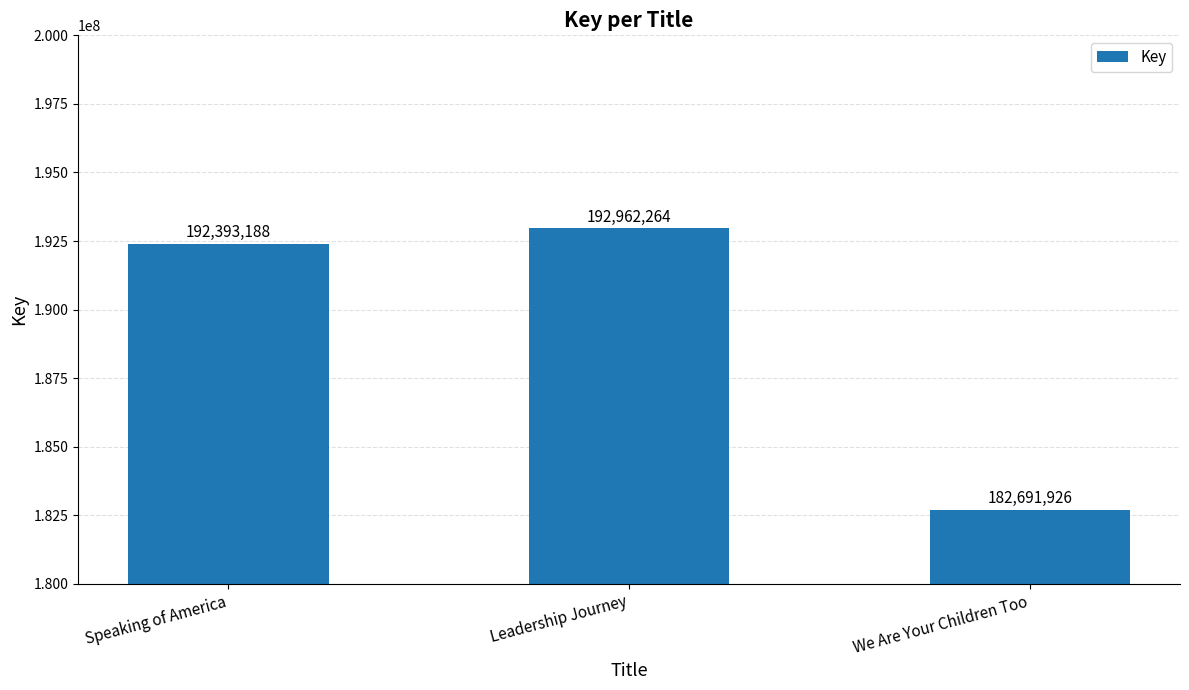

Is it true that the value at Speaking of America is 128474670?

False